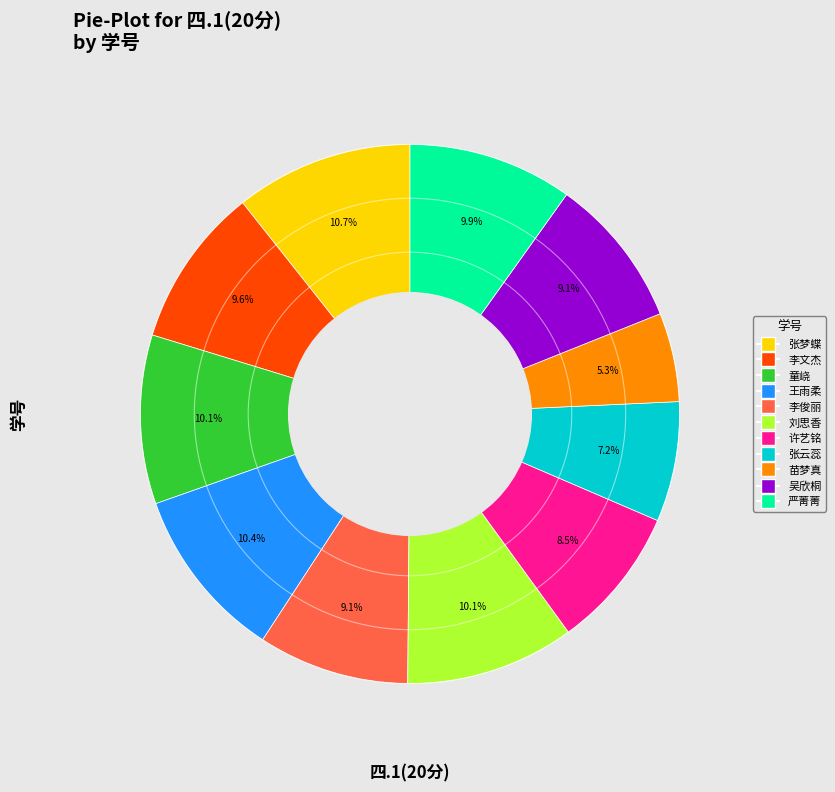

Approximately how many times larger is the value at 刘思香 compared to 张云蕊?

1.4